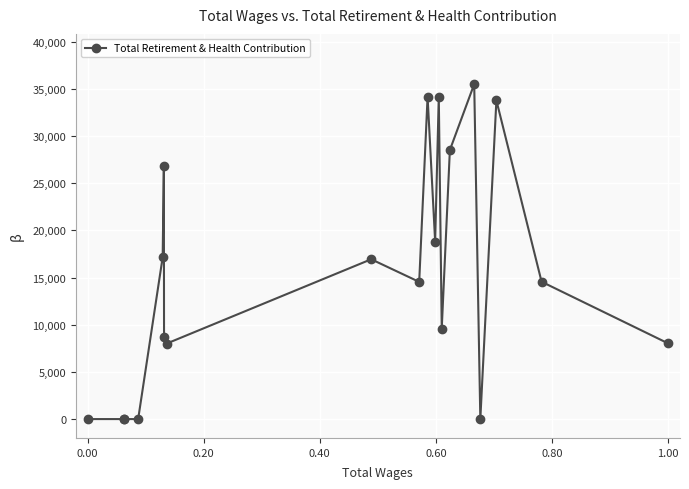

What is the greatest value displayed?

35501